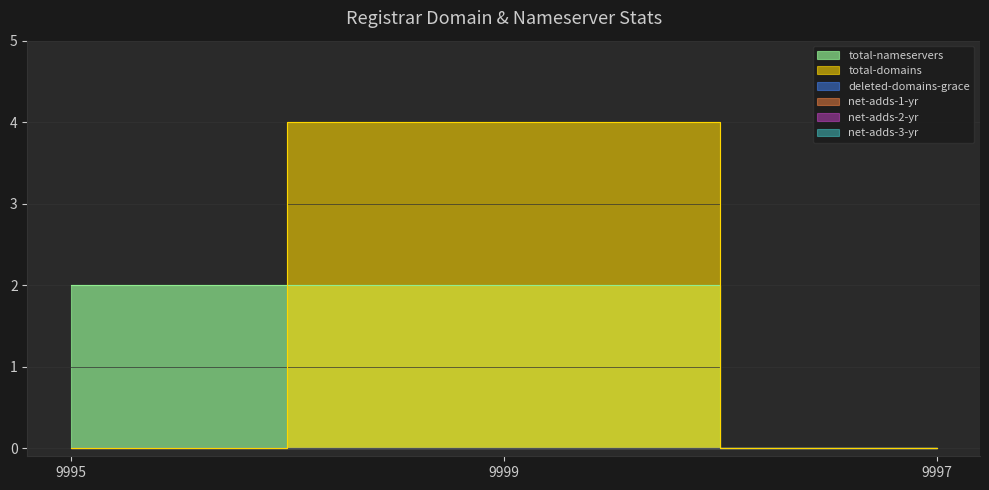

What is the spread (max minus min) of values at 9995?

2